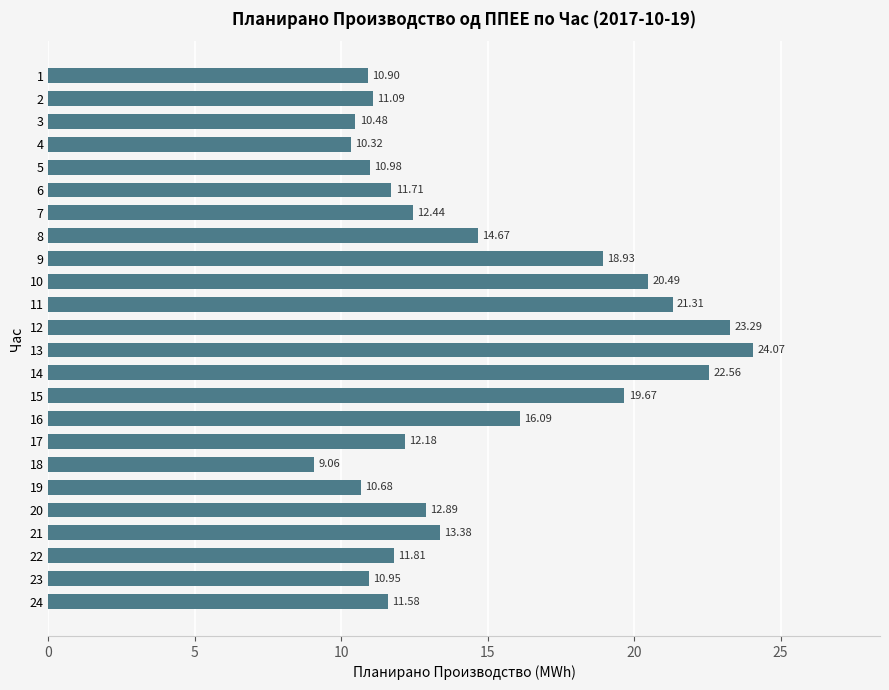

List the labels in order of value, smallest first.

18, 4, 3, 19, 1, 23, 5, 2, 24, 6, 22, 17, 7, 20, 21, 8, 16, 9, 15, 10, 11, 14, 12, 13